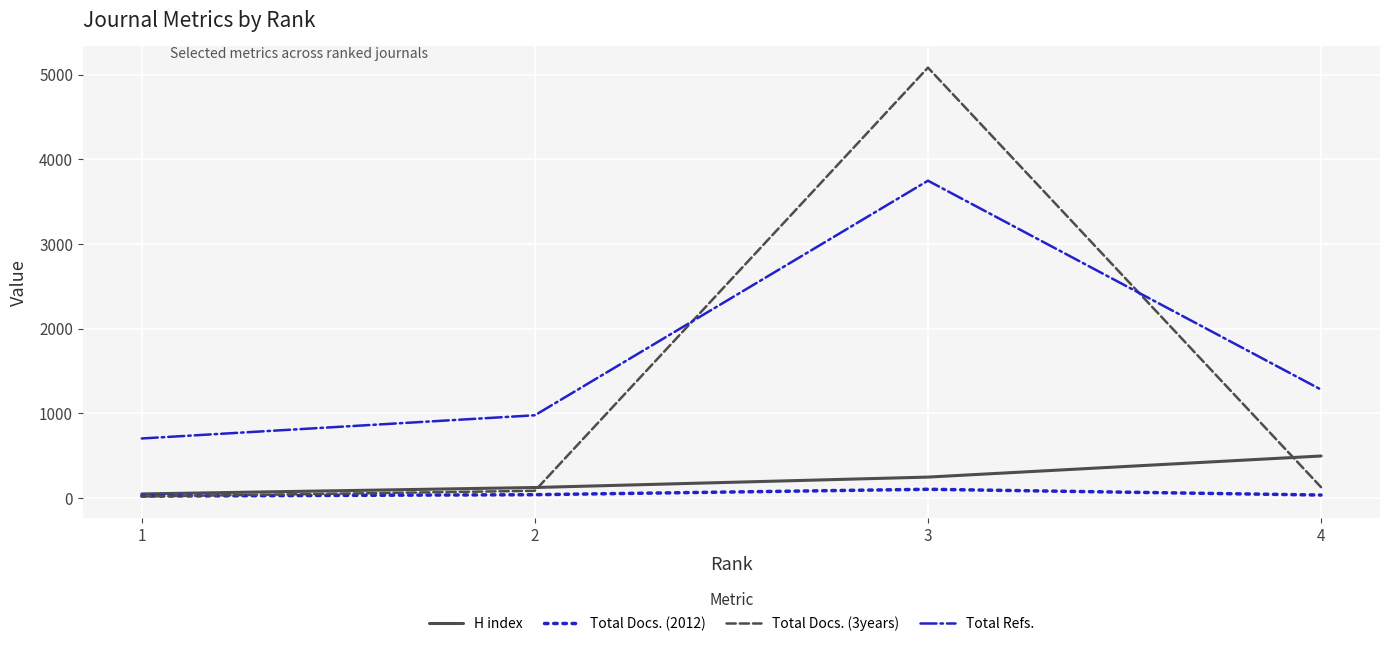

Count the number of data series in this chart.

4